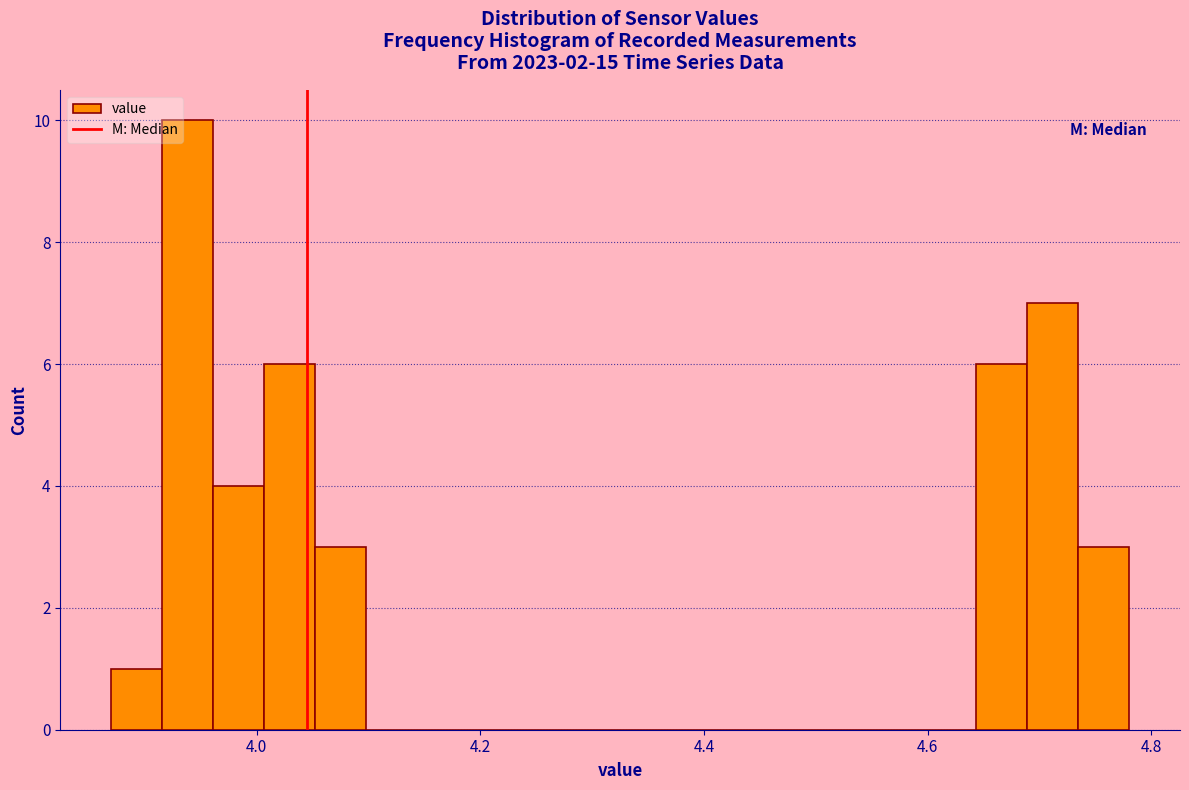

Read against the x-axis, roughly where is the centre of the tallest bar?

3.94